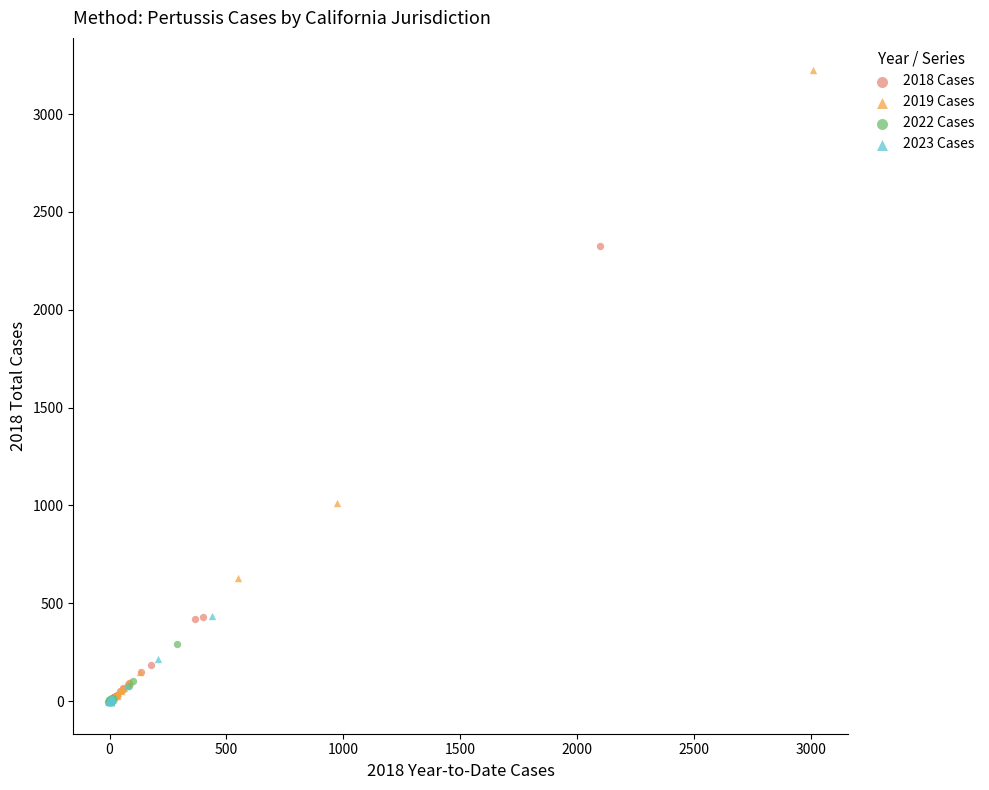

Which series has the widest spread of Y values?

2019 Cases